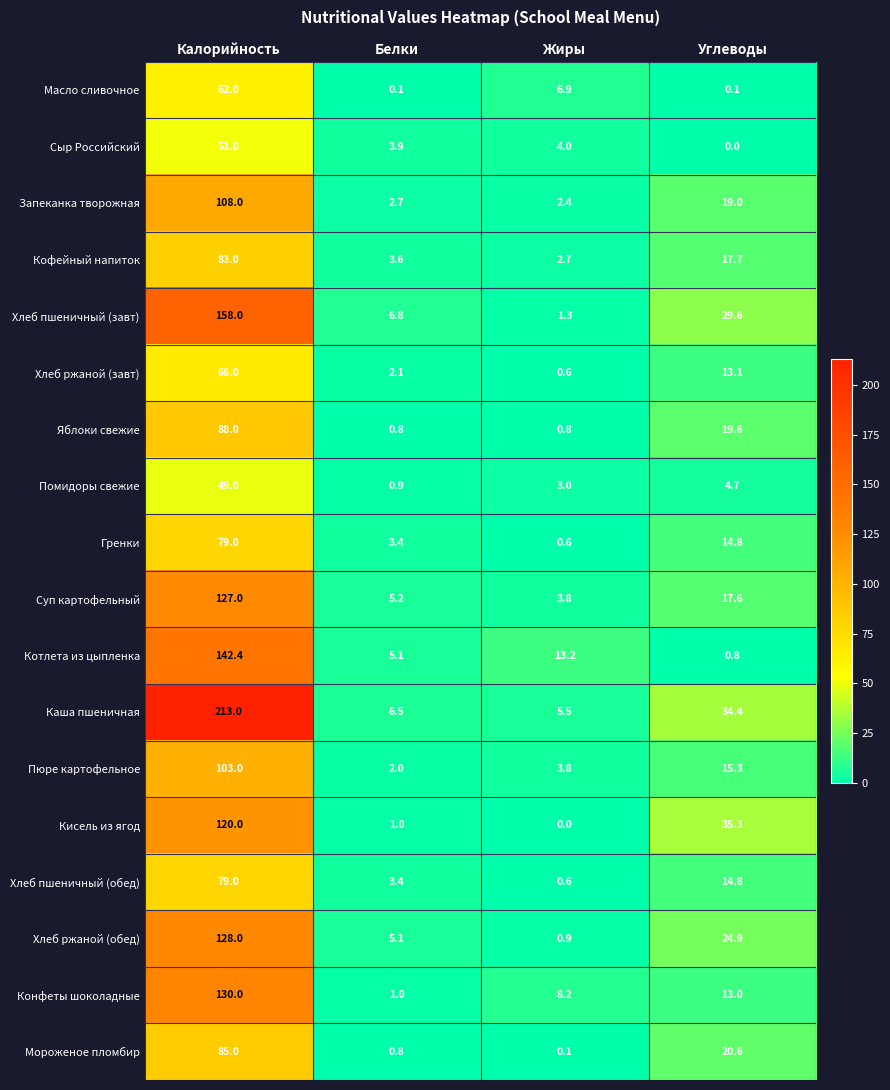

Between Белки and Углеводы, which series saw the biggest shift?

Кисель из ягод